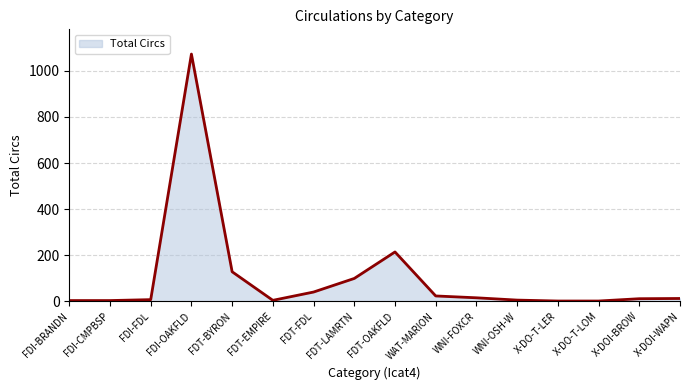

At which category does the chart reach its peak across all series?

FDI-OAKFLD